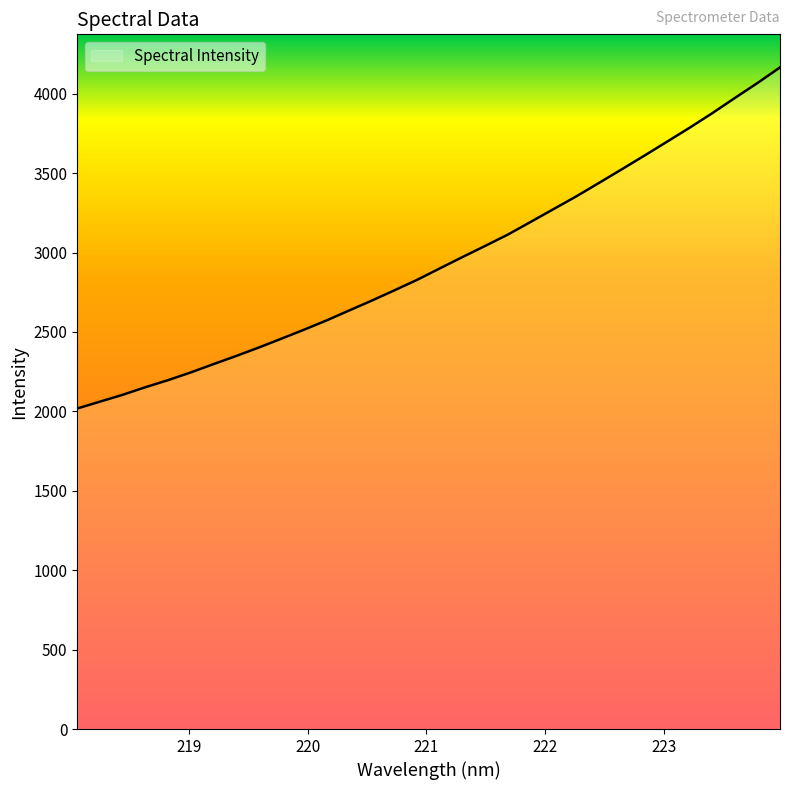

What is the maximum value shown in the chart?

4165.5